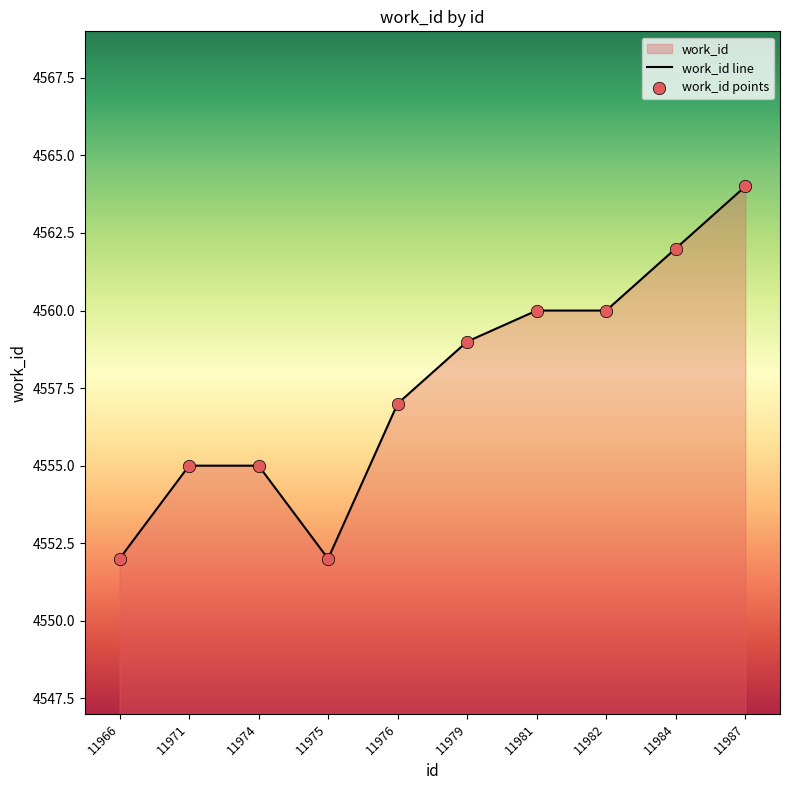

Between 11975 and 11984, which is larger?

11984